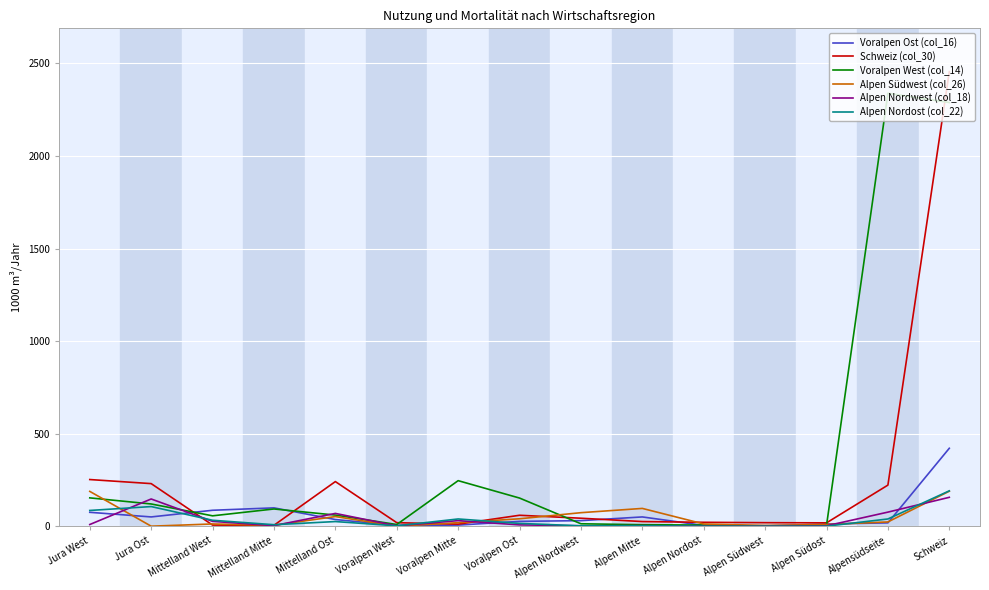

What position from the left is Schweiz?

15